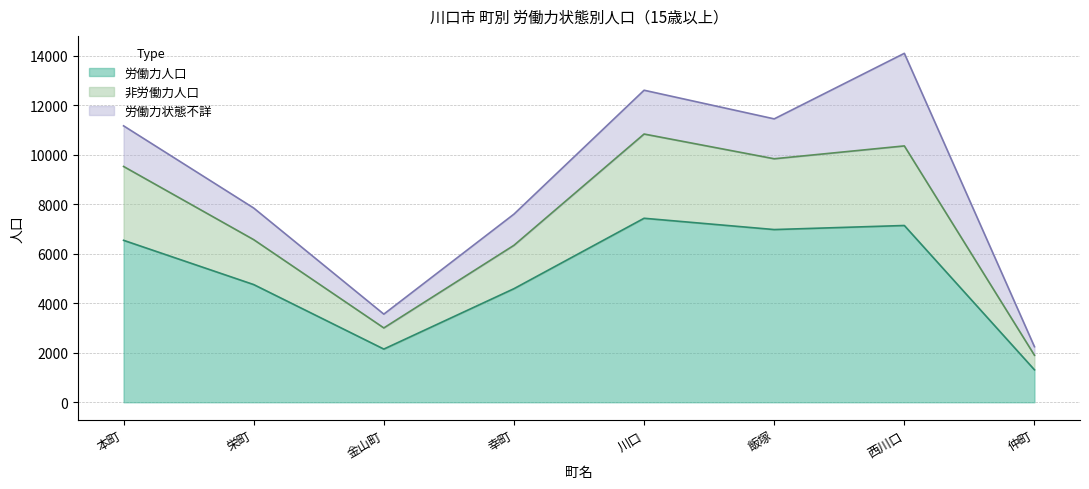

Which category has the lowest value across all series?

仲町